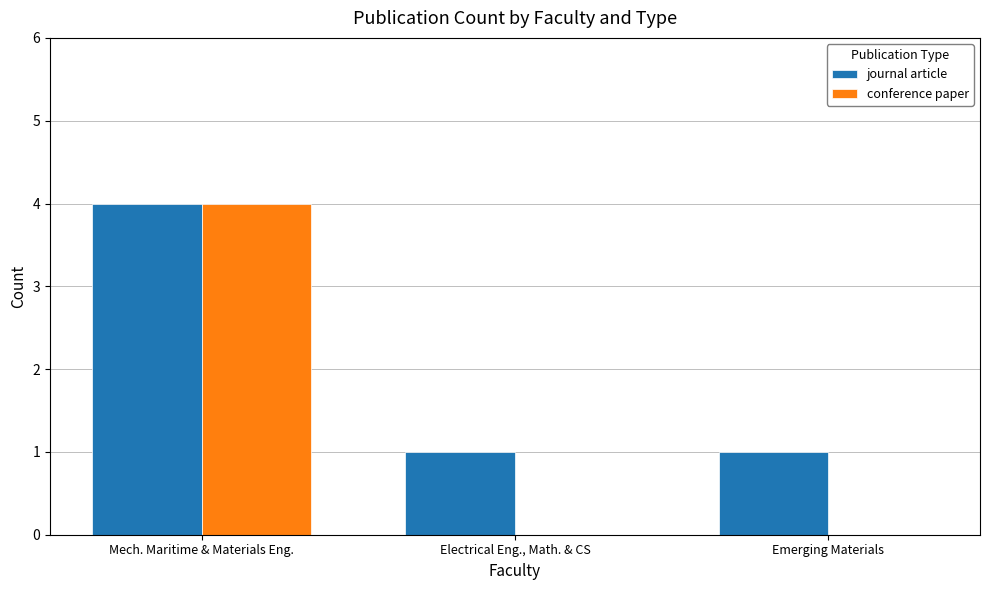

Reading right to left, list all the values displayed in this chart.

journal article: 1	1	4
conference paper: 0	0	4